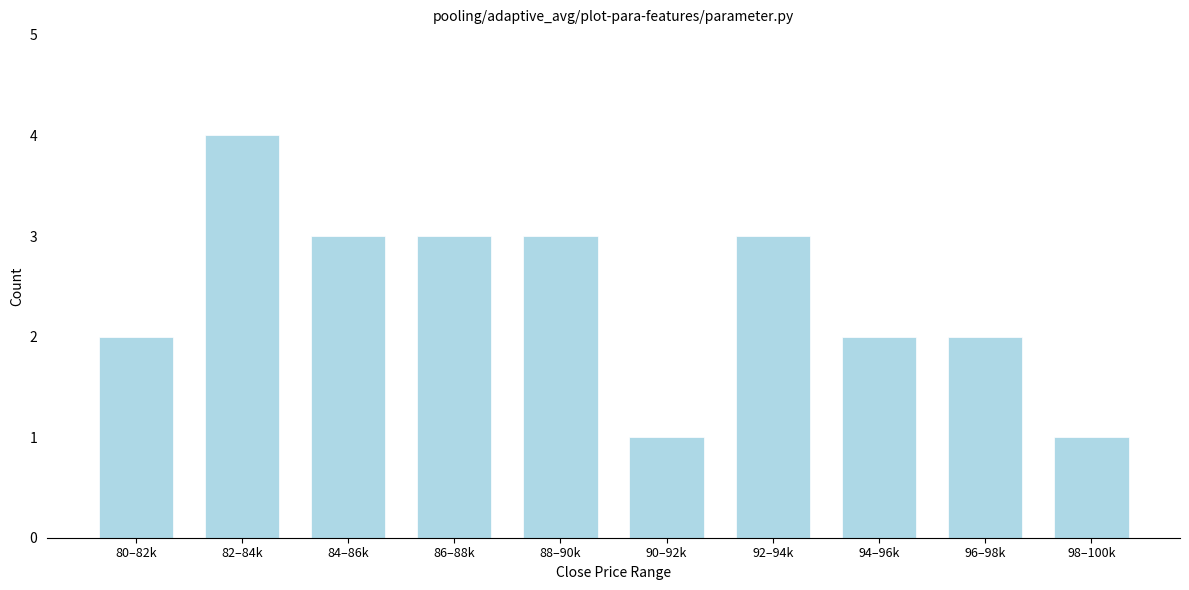

Reading left to right, extract all data points from this chart.

80–82k=2	82–84k=4	84–86k=3	86–88k=3	88–90k=3	90–92k=1	92–94k=3	94–96k=2	96–98k=2	98–100k=1